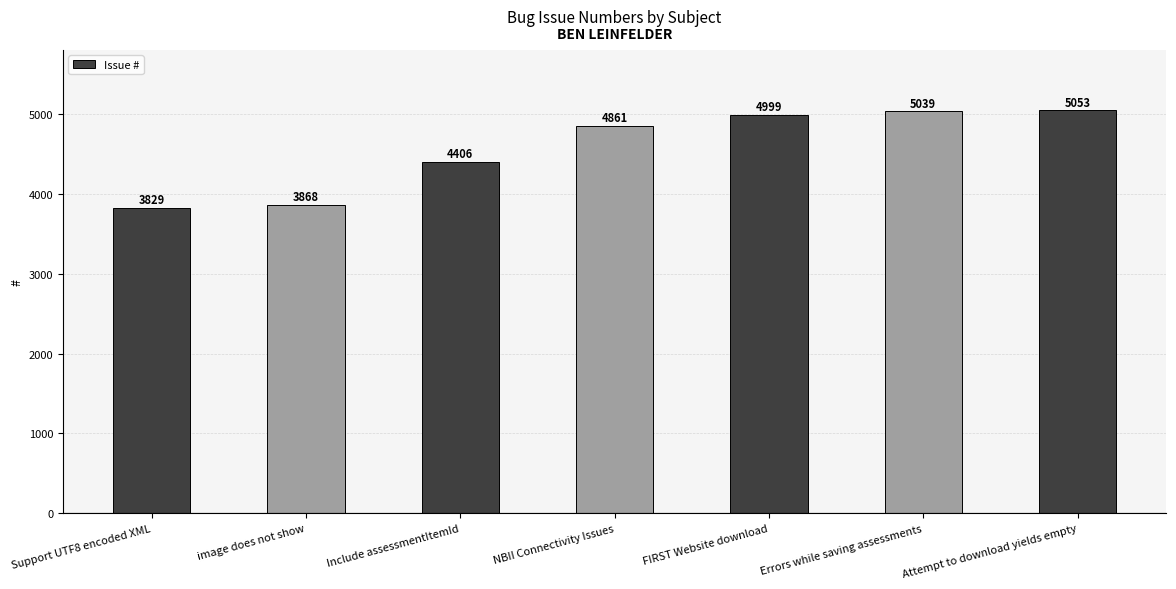

What is the label of the 4th bar from the right?

NBII Connectivity Issues